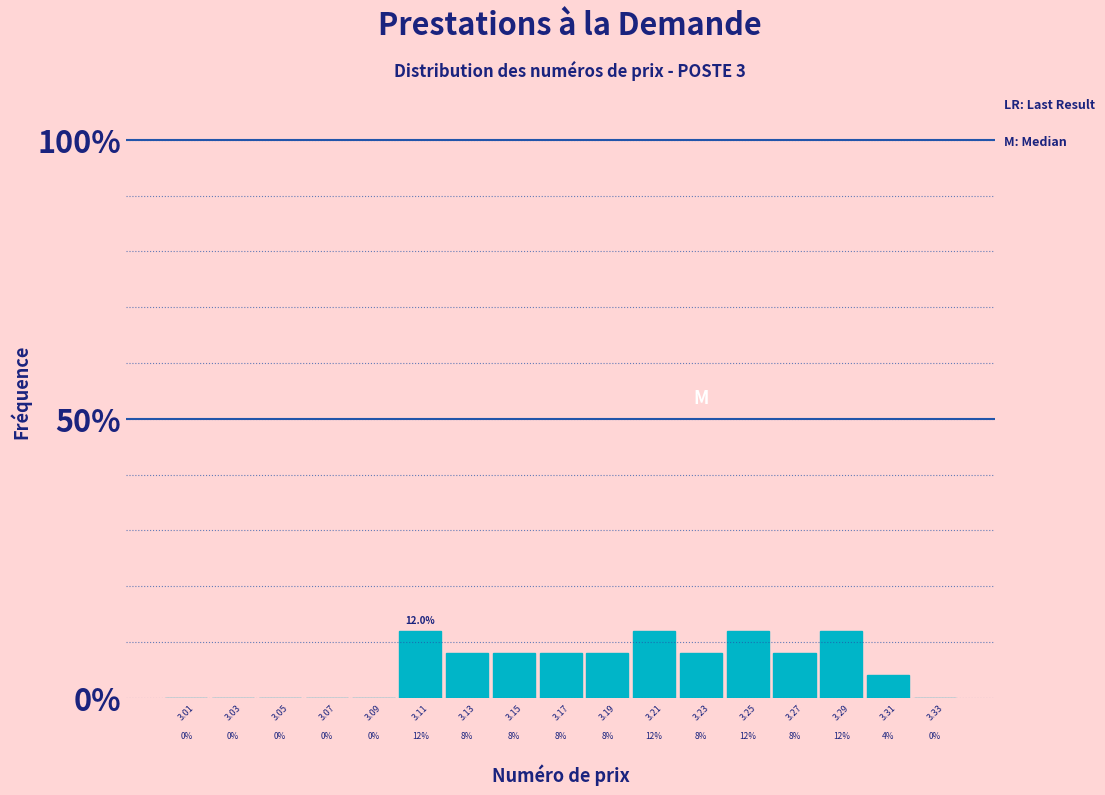

Reading left to right, list every bar in this chart as the range it spans on the x-axis followed by its height.

3.00 to 3.02: 0.0
3.02 to 3.04: 0.0
3.04 to 3.06: 0.0
3.06 to 3.08: 0.0
3.08 to 3.10: 0.0
3.10 to 3.12: 12.0
3.12 to 3.14: 8.0
3.14 to 3.16: 8.0
3.16 to 3.18: 8.0
3.18 to 3.20: 8.0
3.20 to 3.22: 12.0
3.22 to 3.24: 8.0
3.24 to 3.26: 12.0
3.26 to 3.28: 8.0
3.28 to 3.30: 12.0
3.30 to 3.32: 4.0
3.32 to 3.34: 0.0